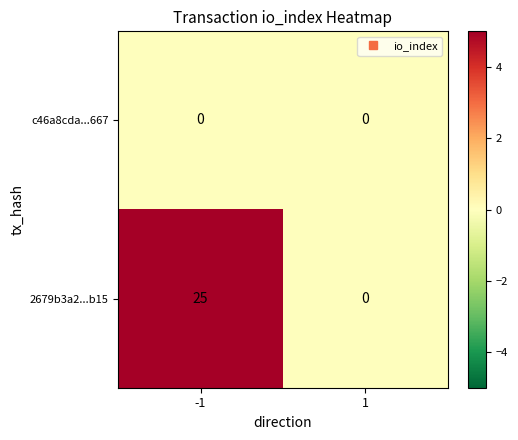

The 2679b3a2...b15 series shows 25 at -1. True or false?

True